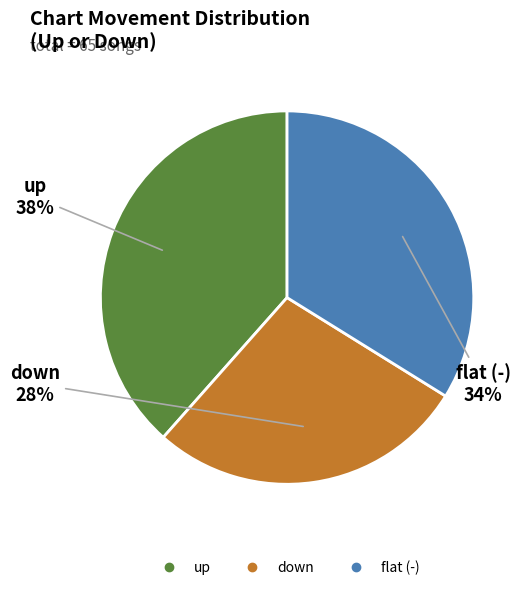

Count the number of slices in the pie.

3